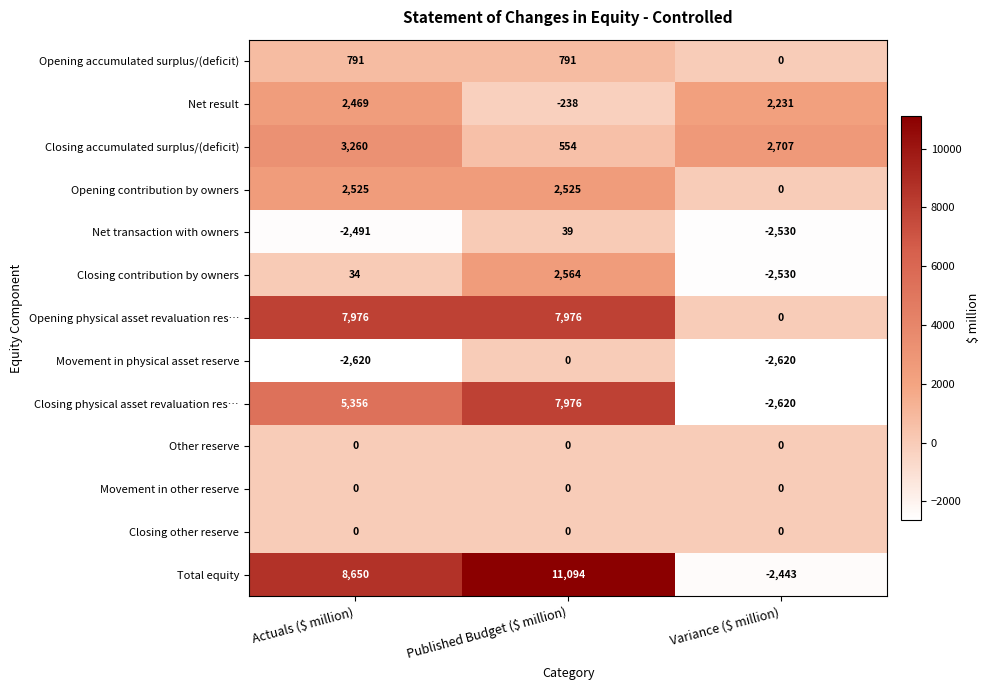

What is the average value of the Opening physical asset revaluation res… series?

5317